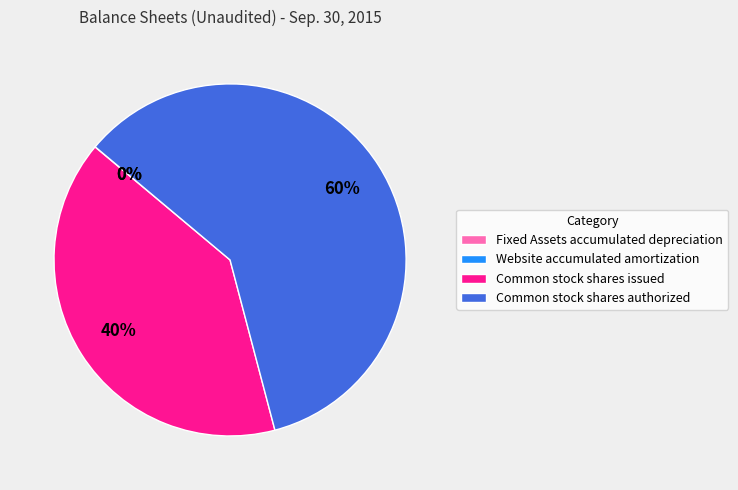

To the nearest percent, what is the average slice percentage?

25%